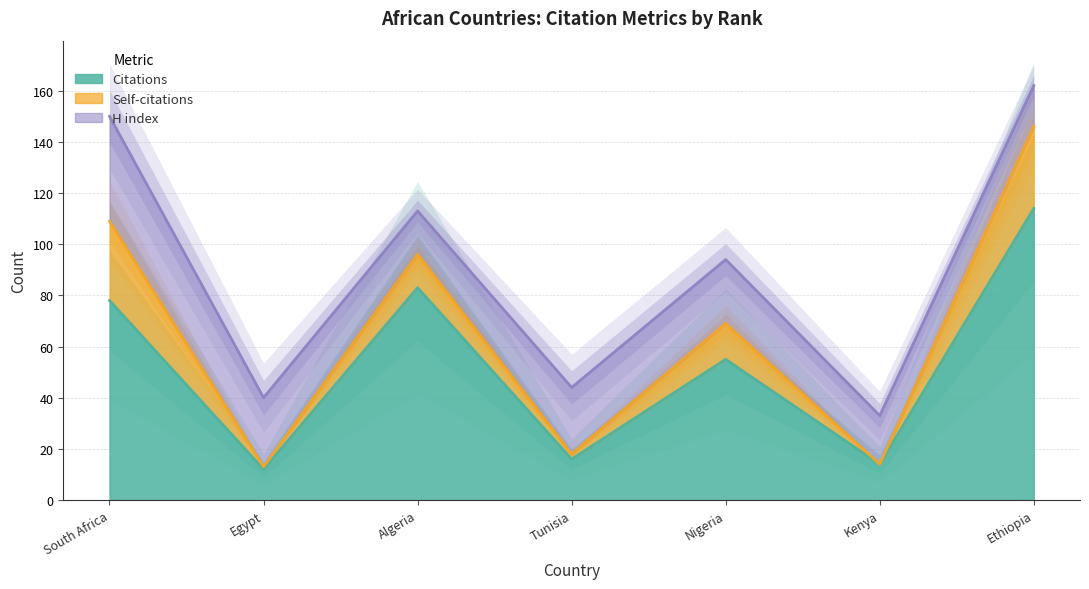

How many values in the Self-citations series exceed 13?

3